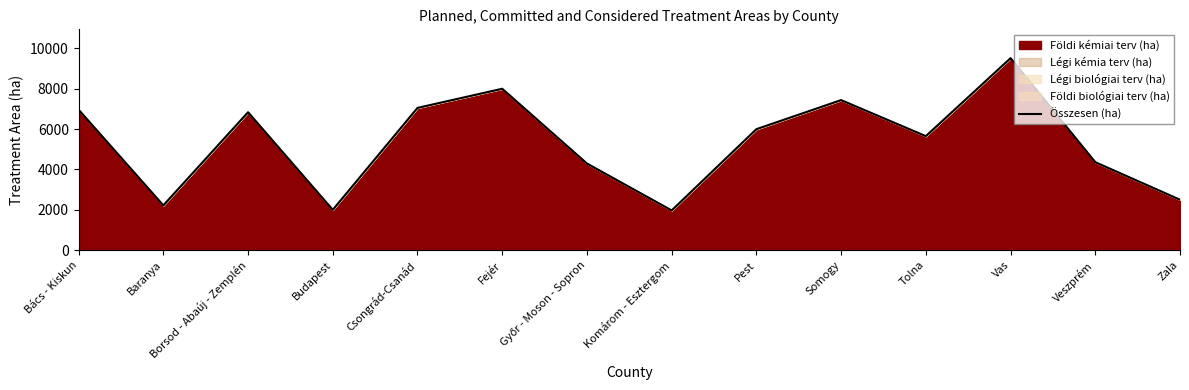

How many lines are shown in the chart?

1